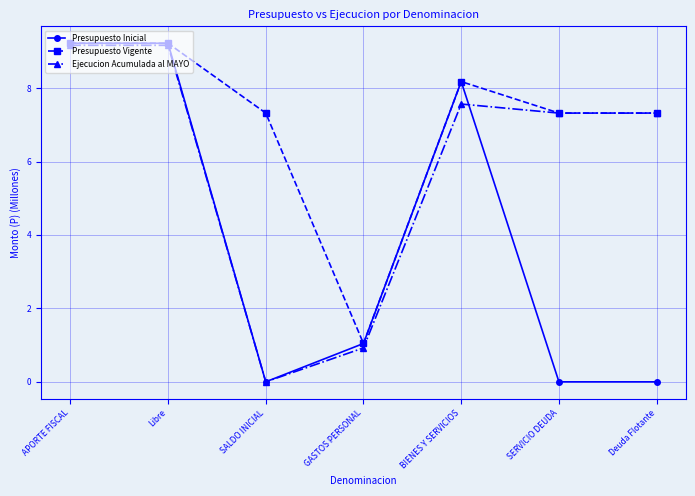

What is the total value across all series at BIENES Y SERVICIOS?

23.9